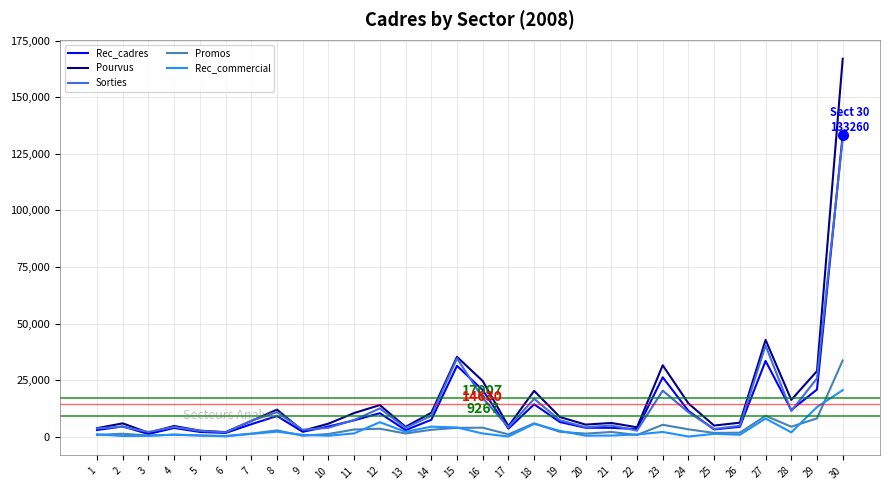

Which series has the widest spread of values?

Pourvus